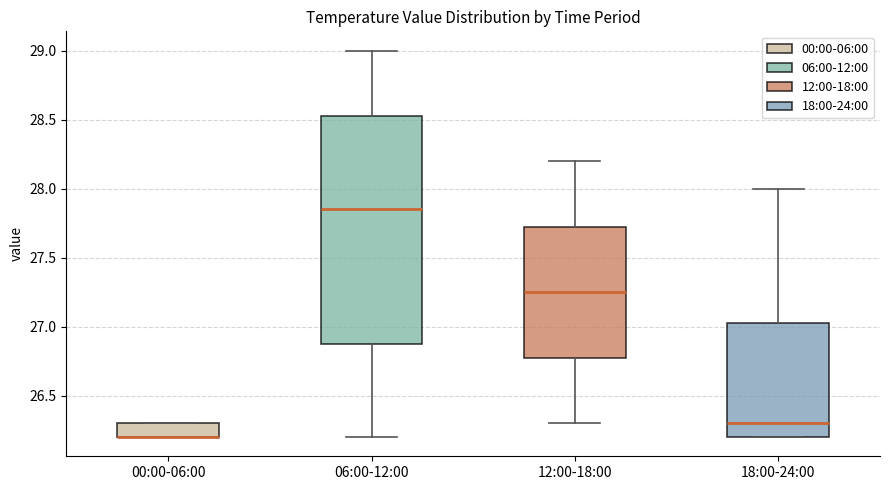

Reading left to right, read every box against the y-axis: the position of its median line, the range the box covers, and the ends of its whiskers. The values are not printed on the chart, so give them approximately, as read against the axis.

00:00-06:00: median 26.20 (drawn on the box's lower edge), box 26.20 to 26.30, whiskers 26.20 to 26.30
06:00-12:00: median 27.85, box 26.90 to 28.55, whiskers 26.20 to 29.00
12:00-18:00: median 27.25, box 26.80 to 27.75, whiskers 26.30 to 28.20
18:00-24:00: median 26.30, box 26.20 to 27.05, whiskers 26.20 to 28.00